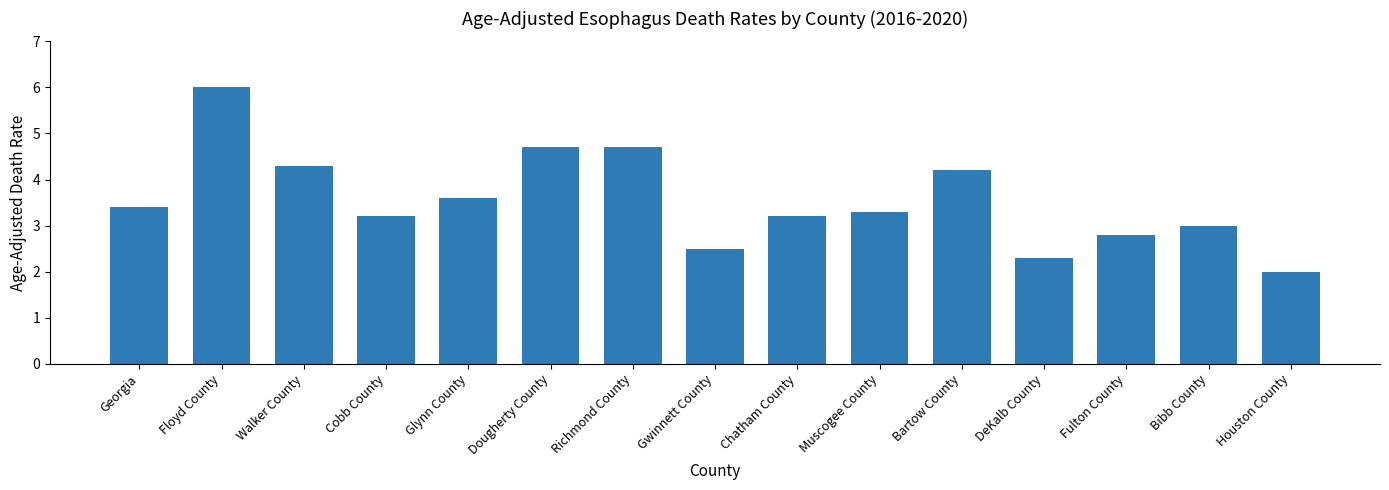

True or false: the data shows 3.2 at Cobb County.

True